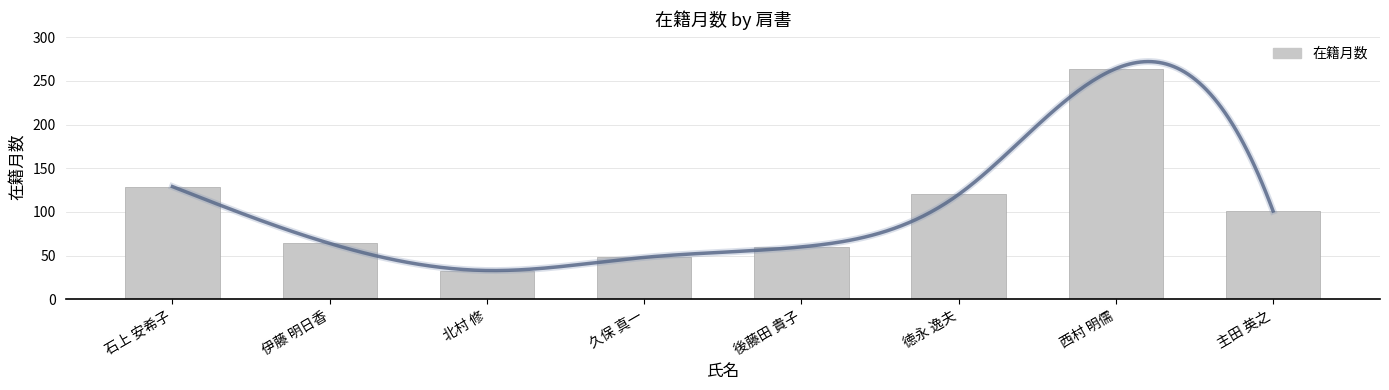

True or false: the data shows 78 at 石上 安希子.

False